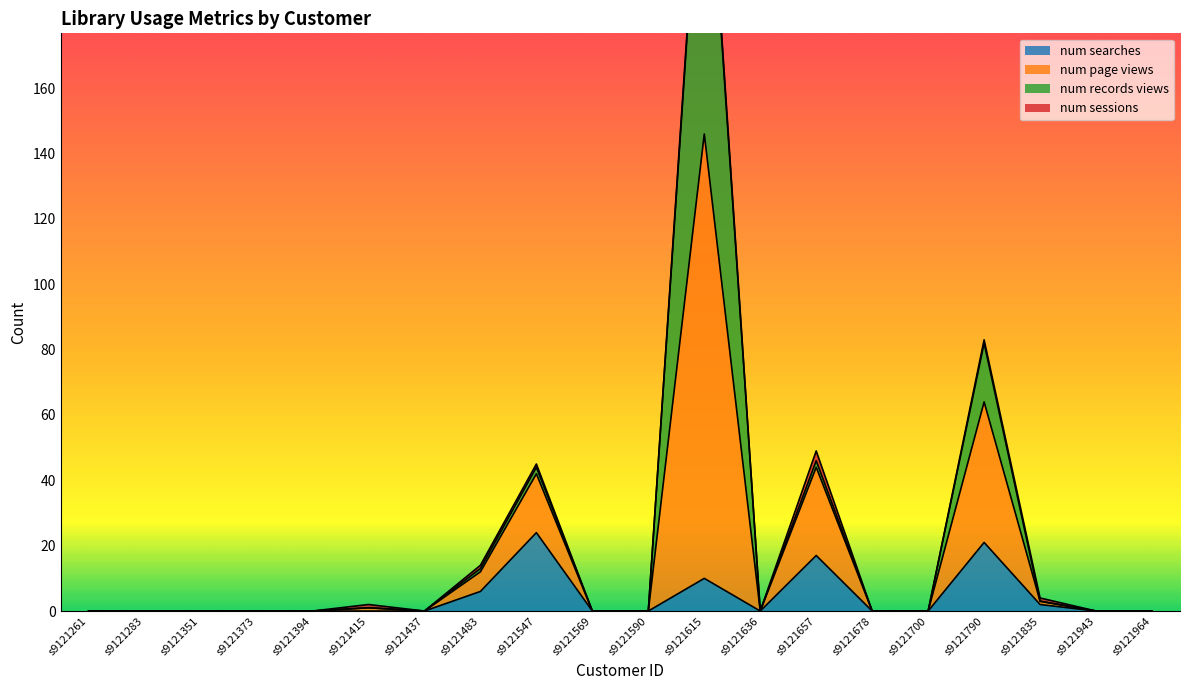

True or false: num searches and num page views cross at least once.

False